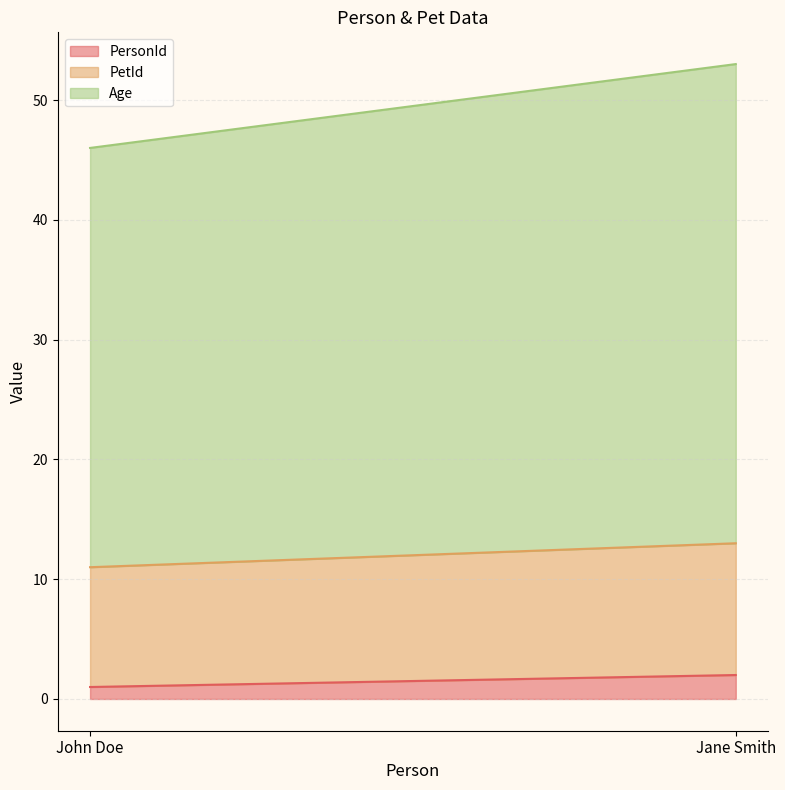

What position from the left is John Doe?

1